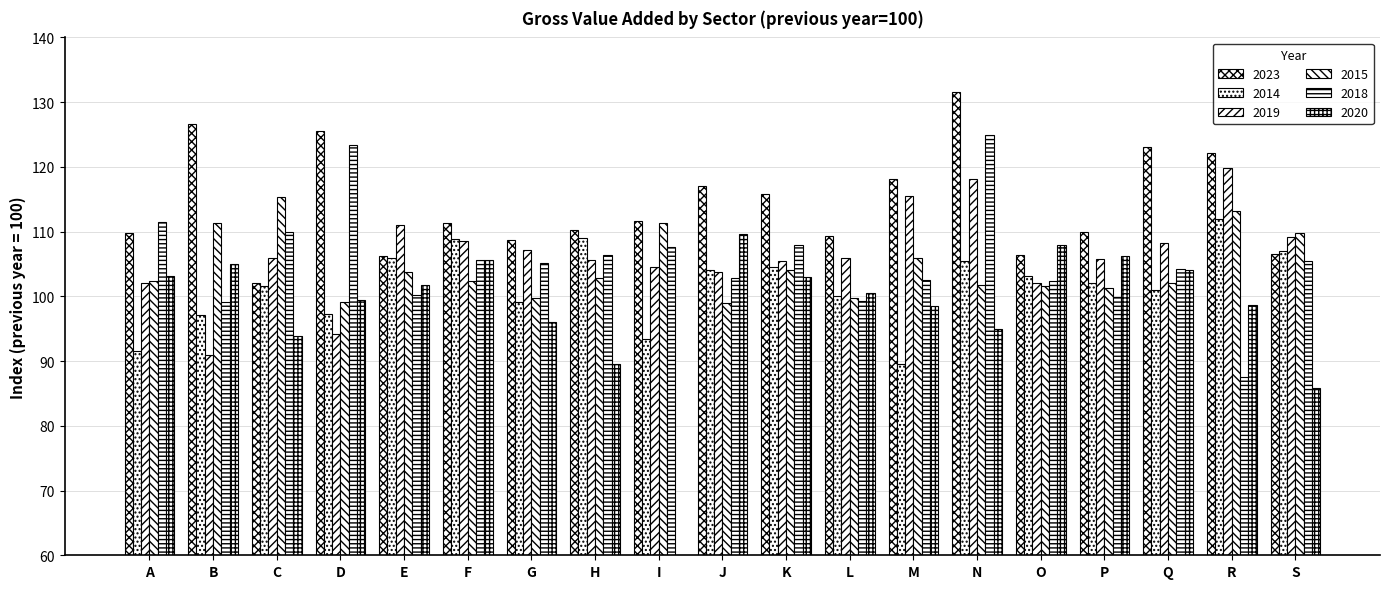

What is the maximum value shown in the chart?

131.5